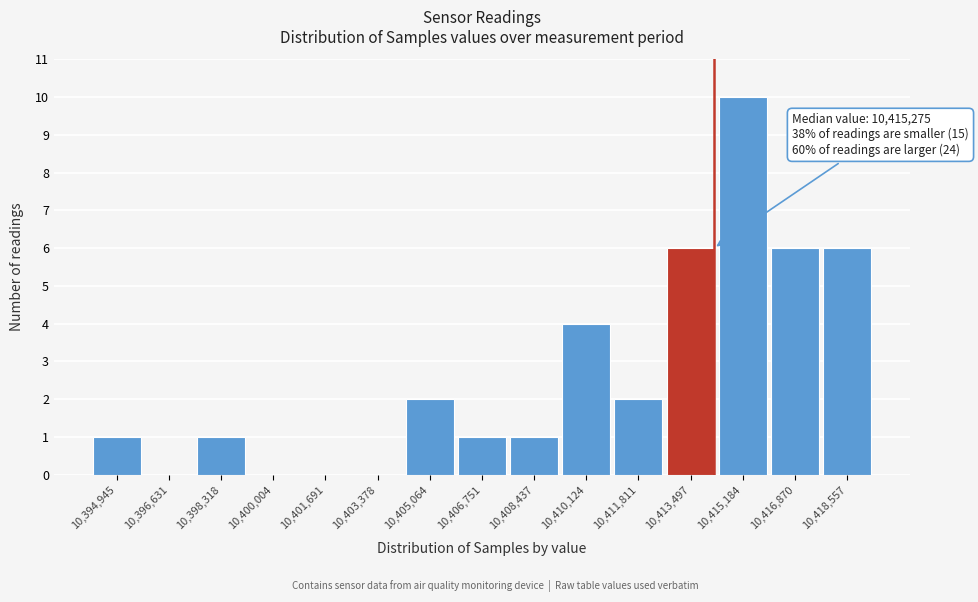

Reading left to right, list all the values displayed in this chart.

10,394,945=1	10,396,631=0	10,398,318=1	10,400,004=0	10,401,691=0	10,403,378=0	10,405,064=2	10,406,751=1	10,408,437=1	10,410,124=4	10,411,811=2	10,413,497=6	10,415,184=10	10,416,870=6	10,418,557=6